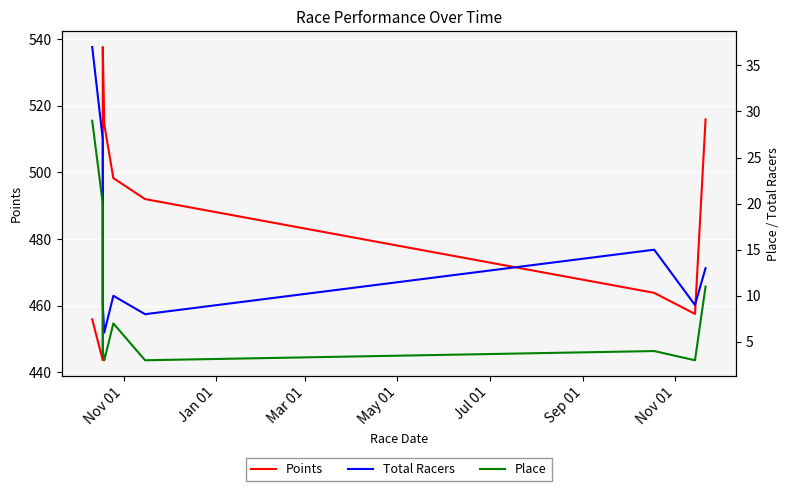

What are all the series names shown in the legend?

Points, Total Racers, Place